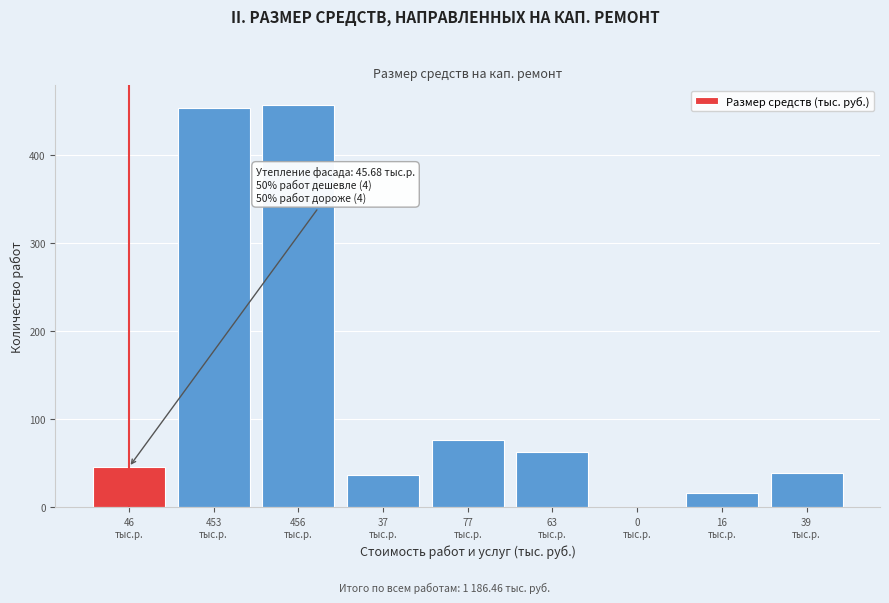

What is the greatest value displayed?

455.8